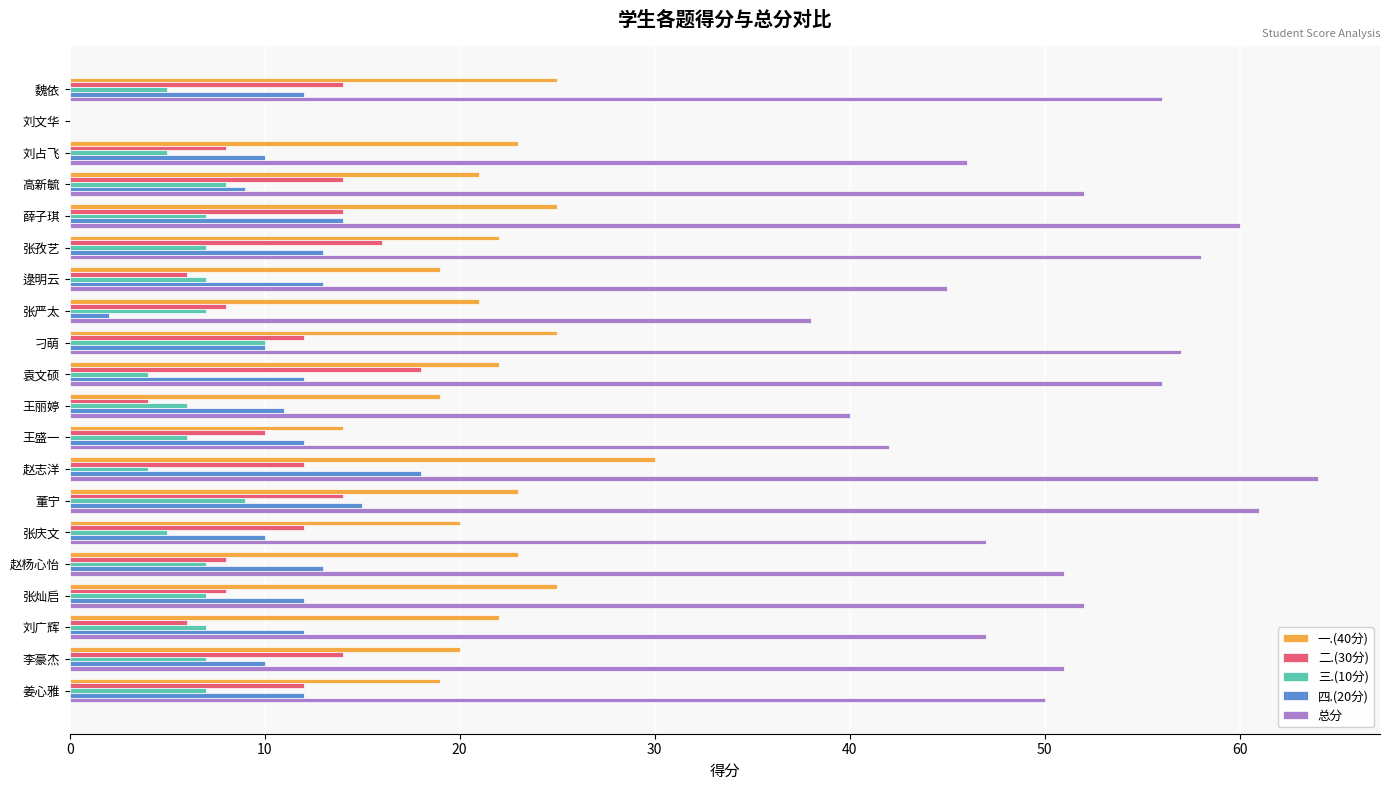

Which category has the highest value in the 二.(30分) series?

袁文硕